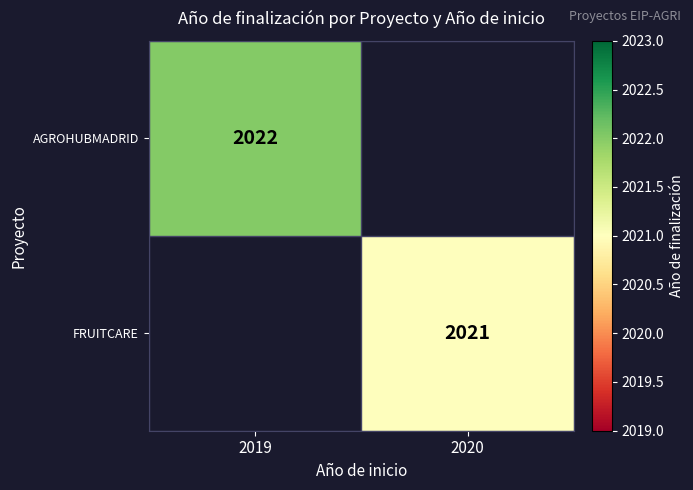

True or false: FRUITCARE has a value of 2867 at 2020.

False